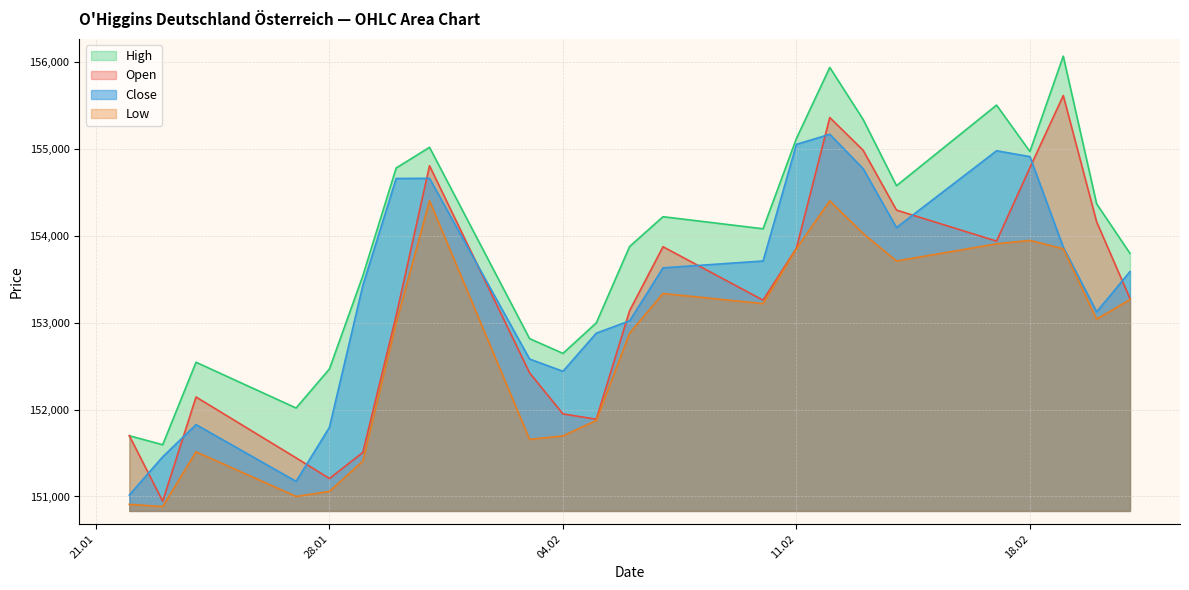

Which series has the largest total across all categories?

High